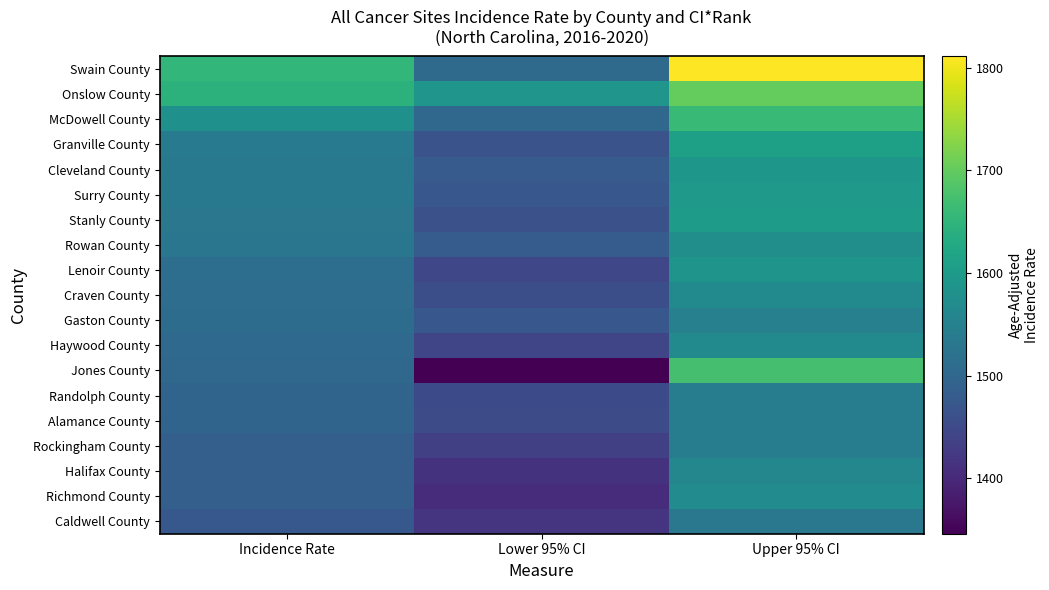

What is the spread (max minus min) of values at Upper 95% CI?

279.1